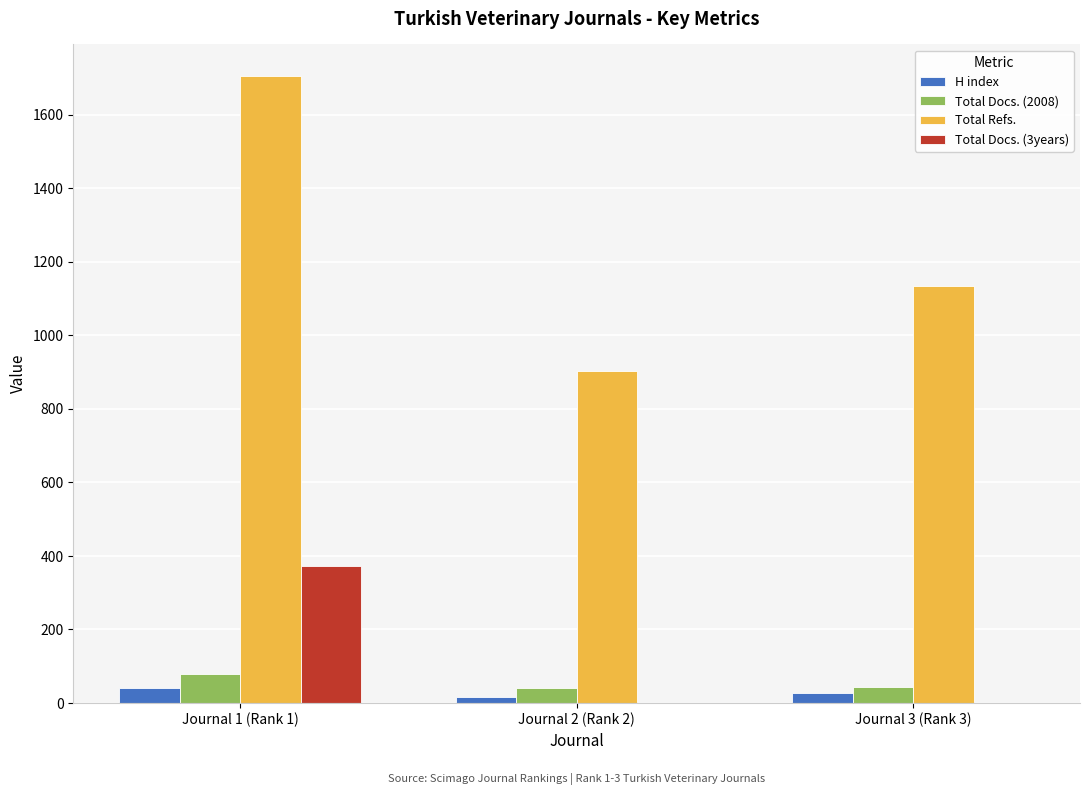

Count the Total Docs. (3years) values in the range 0 to 372.

3